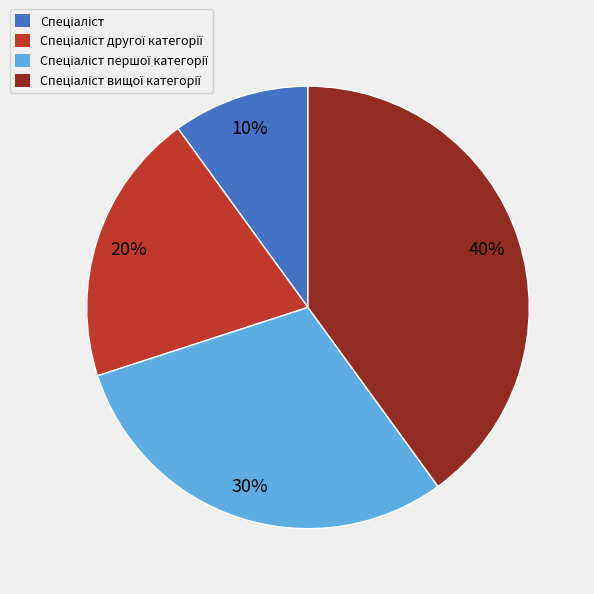

Is there a majority slice in this chart?

No